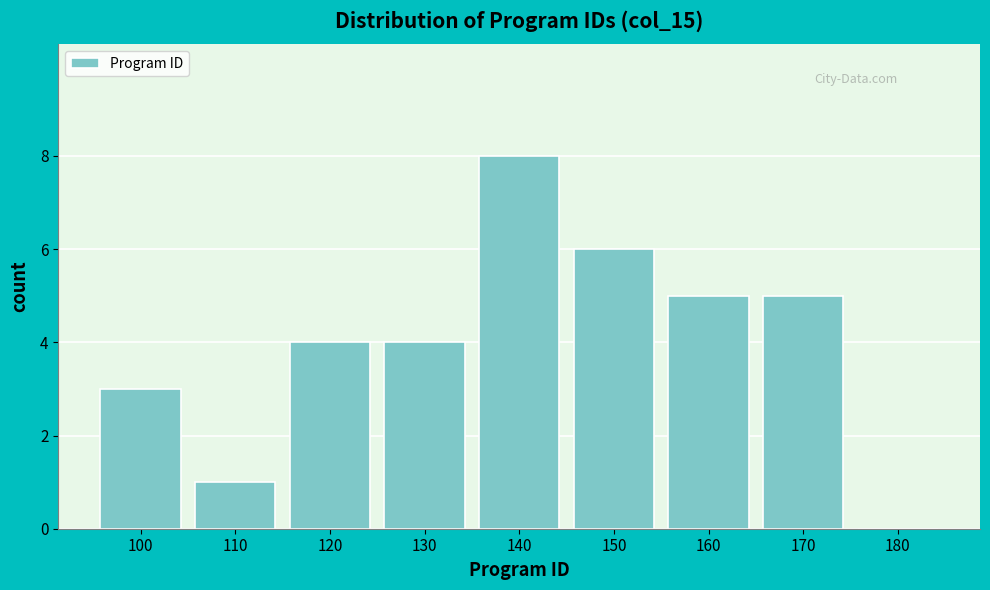

Reading left to right, list all the values displayed in this chart.

100=3	110=1	120=4	130=4	140=8	150=6	160=5	170=5	180=0